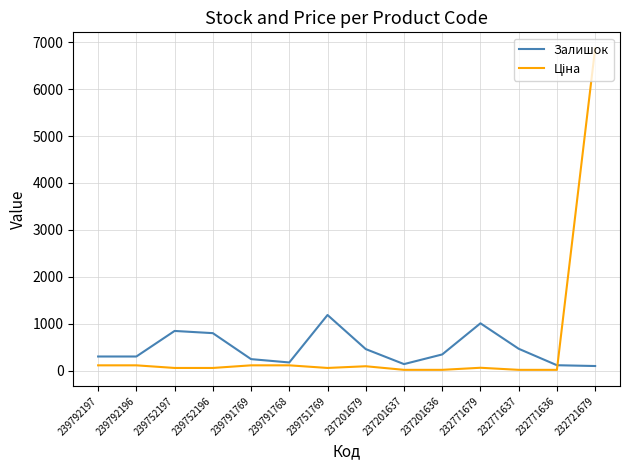

Which category has the highest value across all series?

232721679